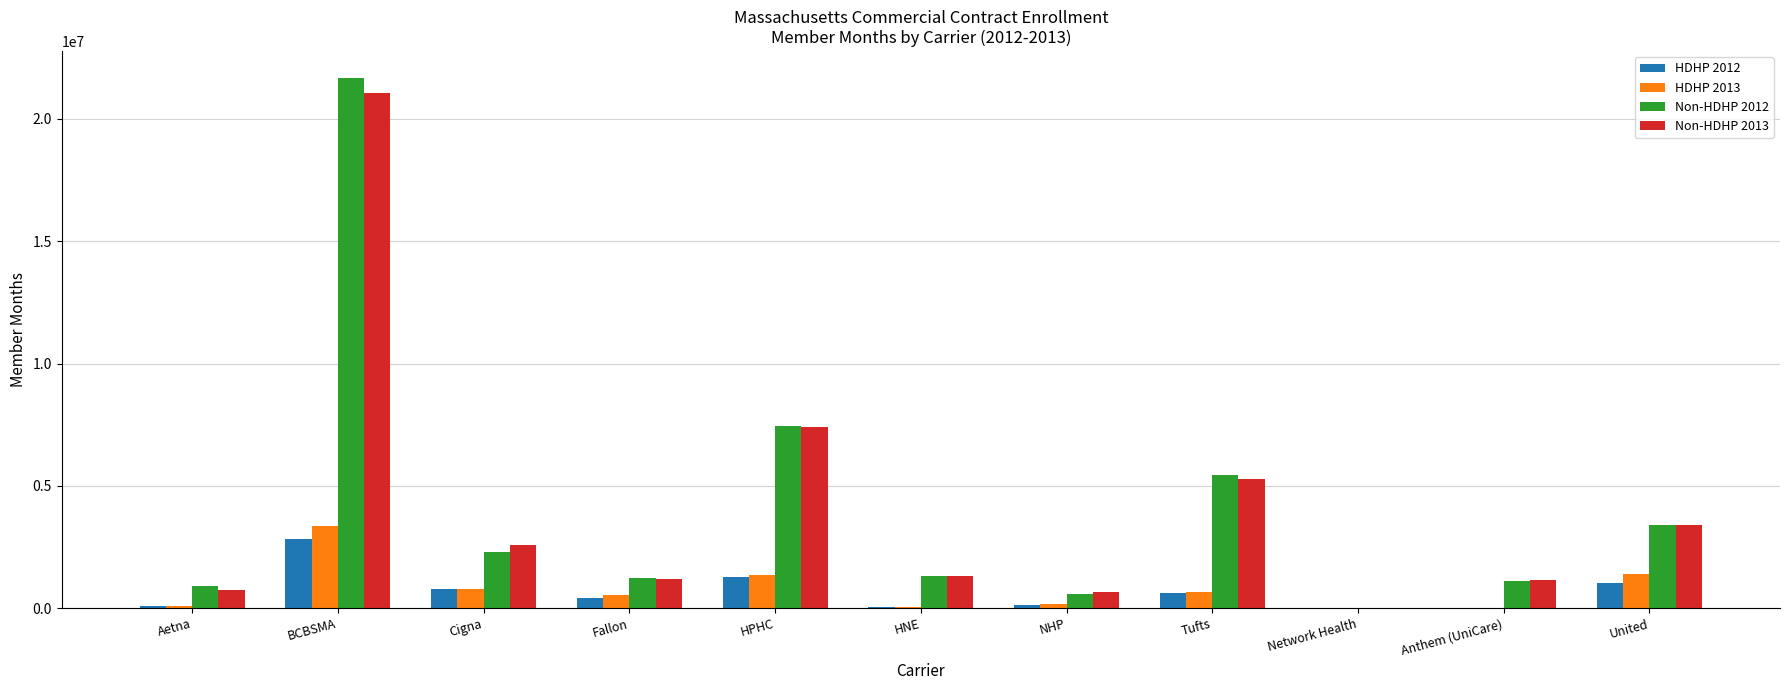

Which series has the widest spread of values?

Non-HDHP 2012